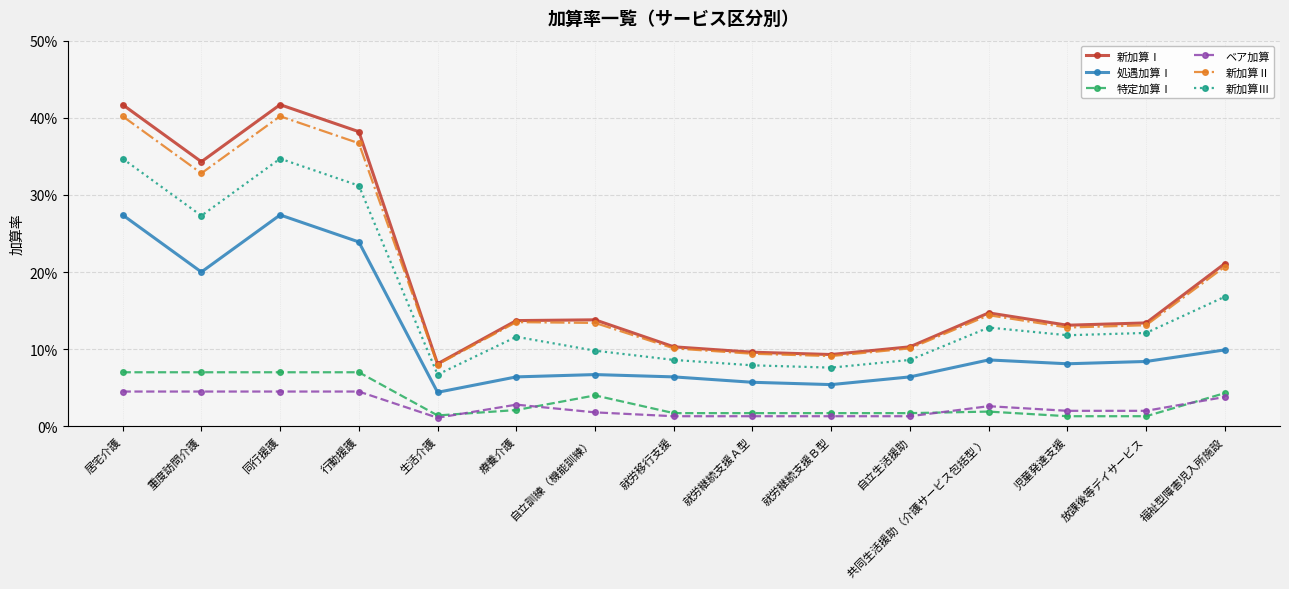

What are all the series names shown in the legend?

新加算Ⅰ, 処遇加算Ⅰ, 特定加算Ⅰ, ベア加算, 新加算Ⅱ, 新加算Ⅲ